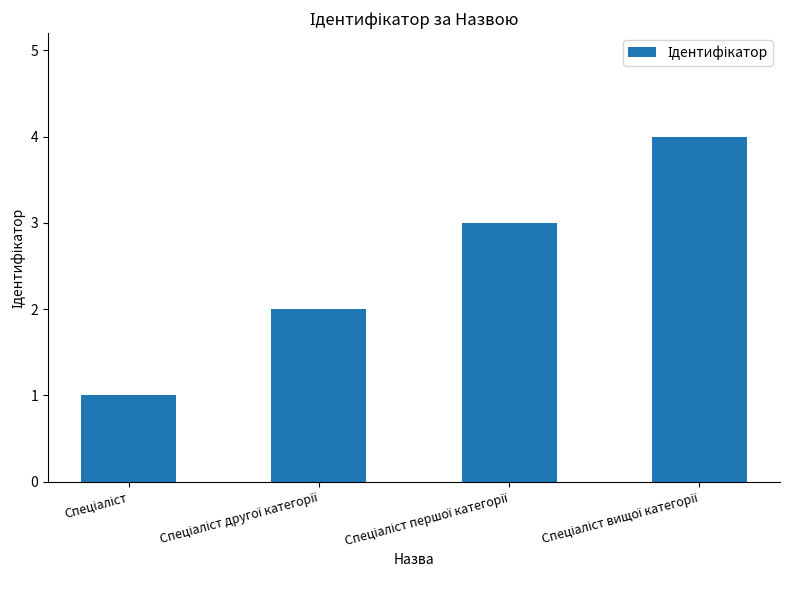

What is the maximum value shown in the chart?

4